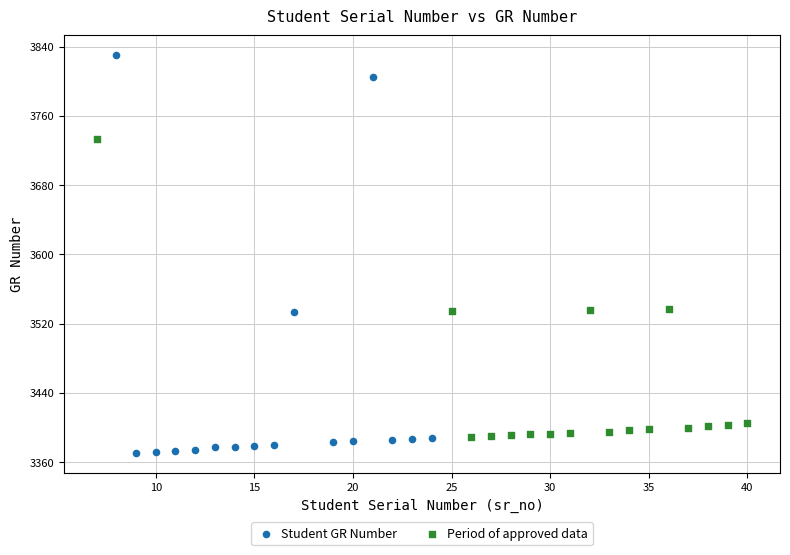

Which series reaches the maximum Y coordinate?

Student GR Number